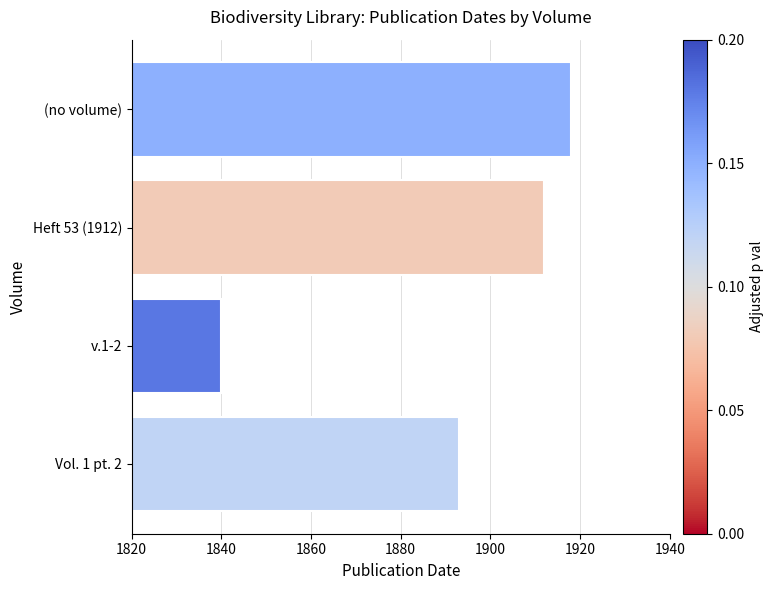

What is the difference between the values at (no volume) and Vol. 1 pt. 2?

25